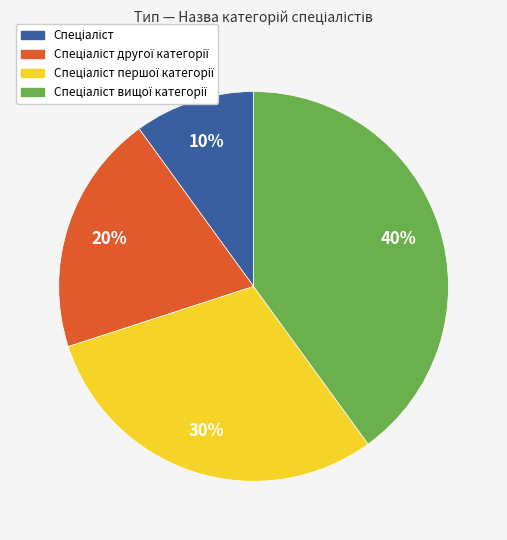

To the nearest percent, what is the average slice percentage?

25%